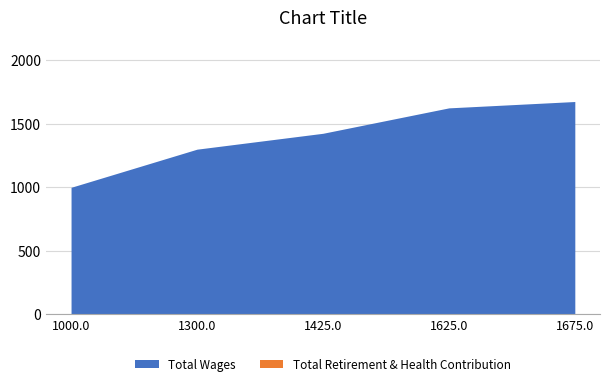

What is the average value?

1405